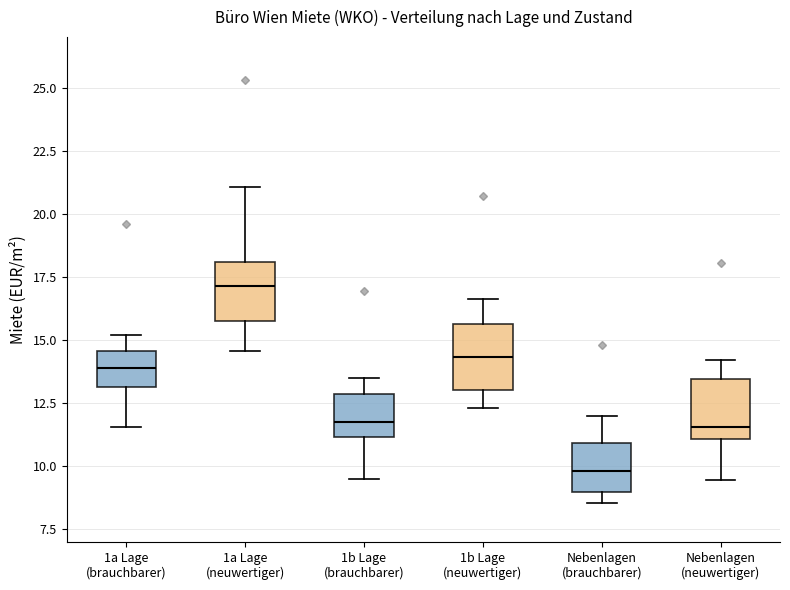

Which box has the highest median line?

1a Lage (neuwertiger)